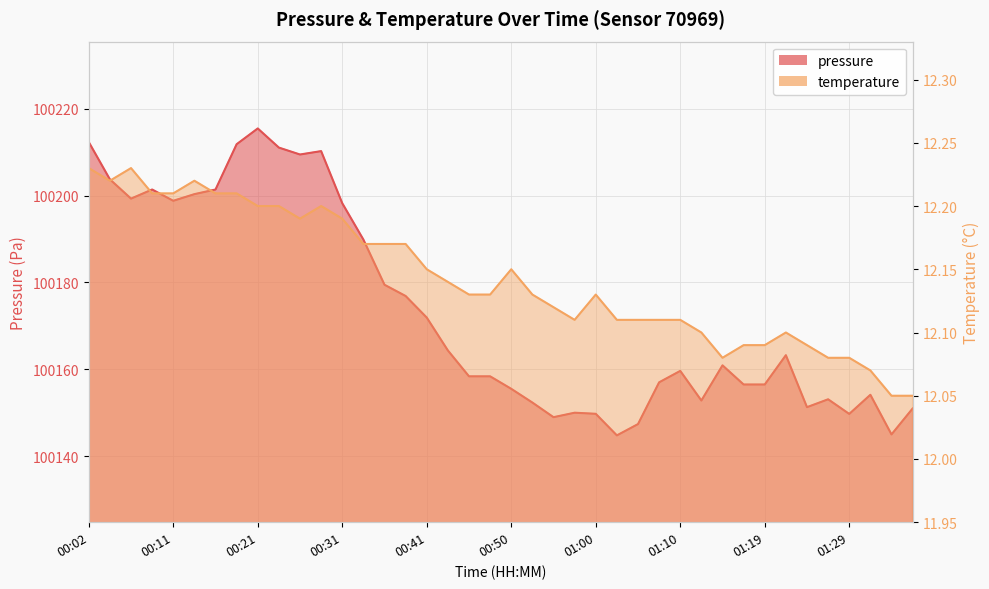

The value of pressure at 00:45 is 100158.4. True or false?

True